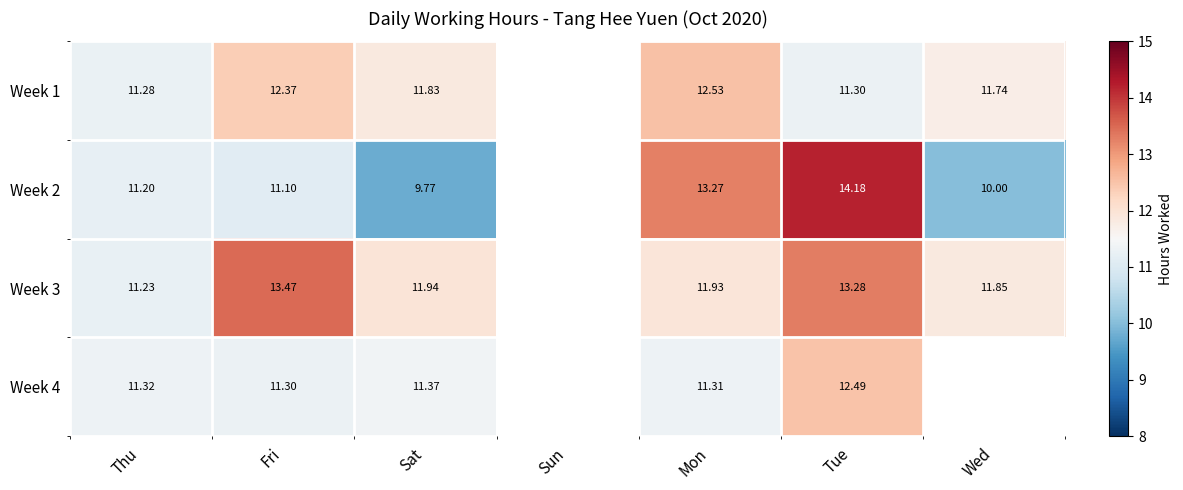

Is the value of Week 4 at Sat greater than the value of Week 1 at Wed?

No